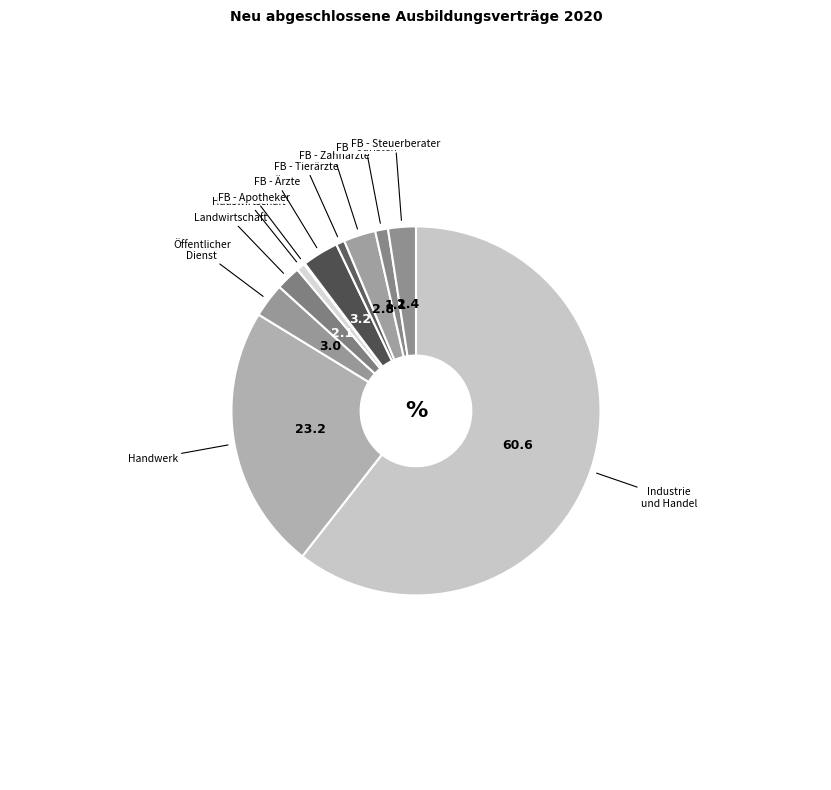

Is Landwirtschaft the majority of the pie?

No